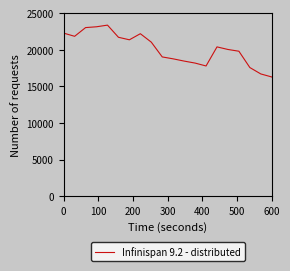

What is the difference between the maximum and minimum values?

7079.5